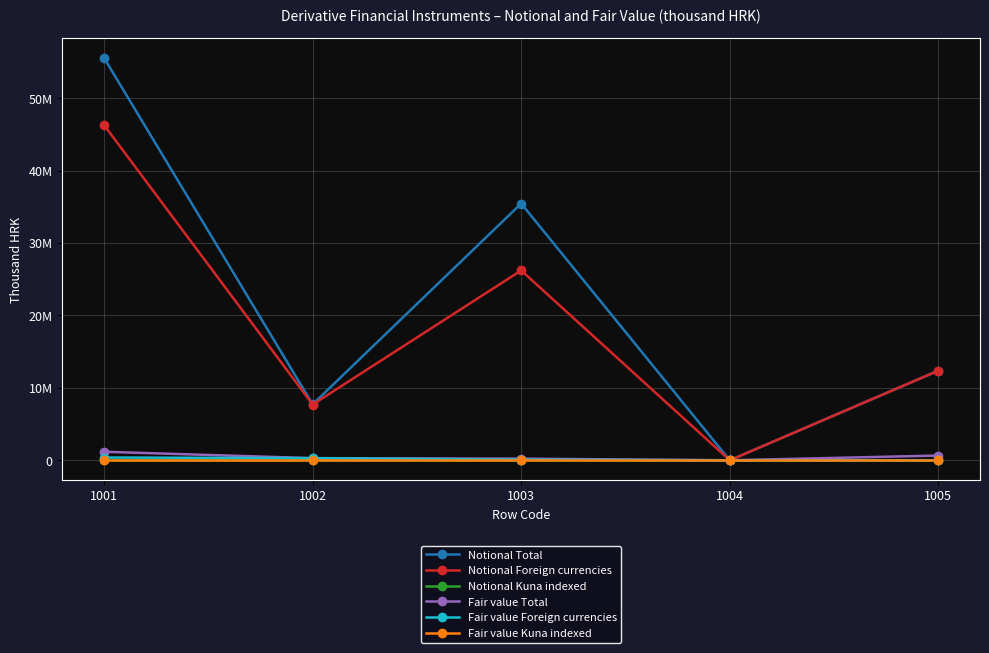

Reading left to right, transcribe all the data shown in this chart.

Notional Total: 55556810	7726102	35458241	0	12372467
Notional Foreign currencies: 46287216	7697771	26216978	0	12372467
Notional Kuna indexed: 0	0	0	0	0
Fair value Total: 1177926	296240	225538	0	656148
Fair value Foreign currencies: 381496	296183	85313	0	0
Fair value Kuna indexed: 0	0	0	0	0